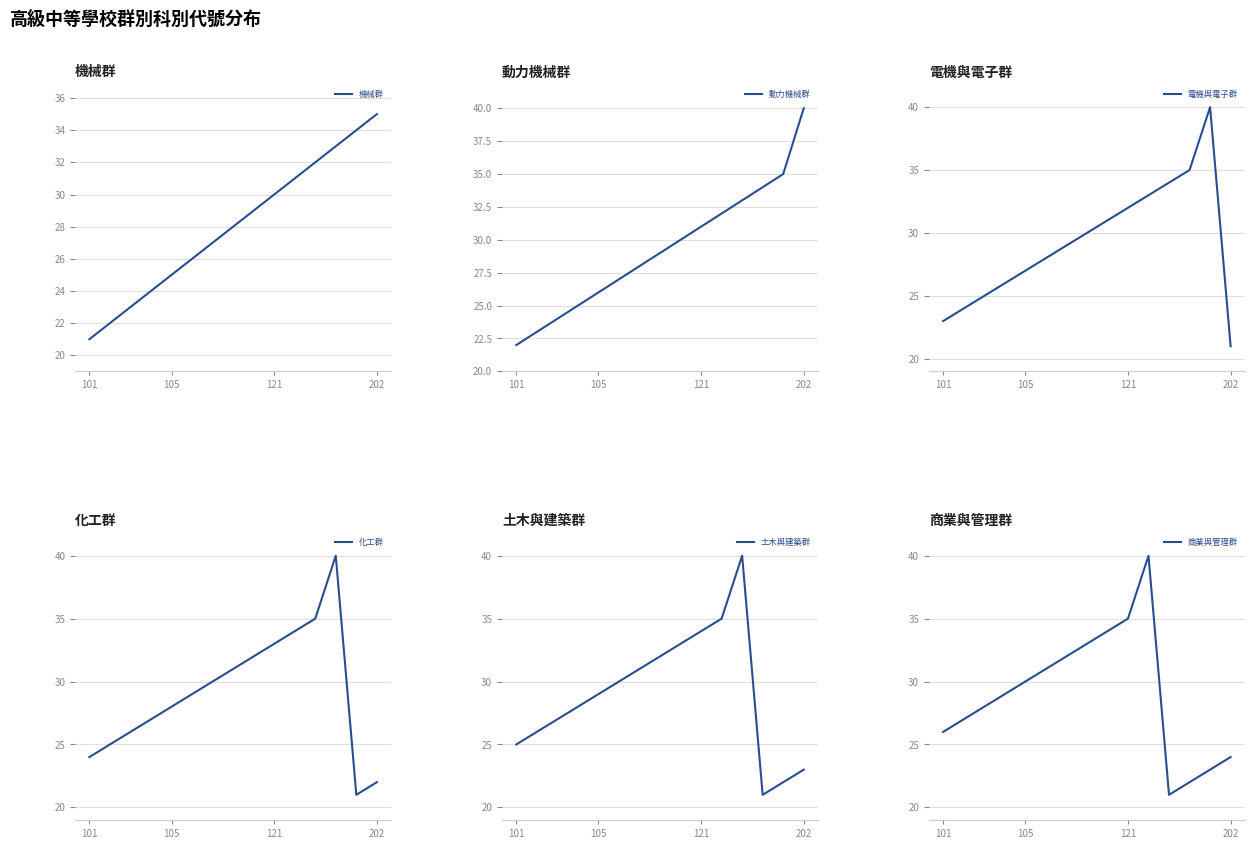

True or false: 商業與管理群 has a value of 30 at 105.

True